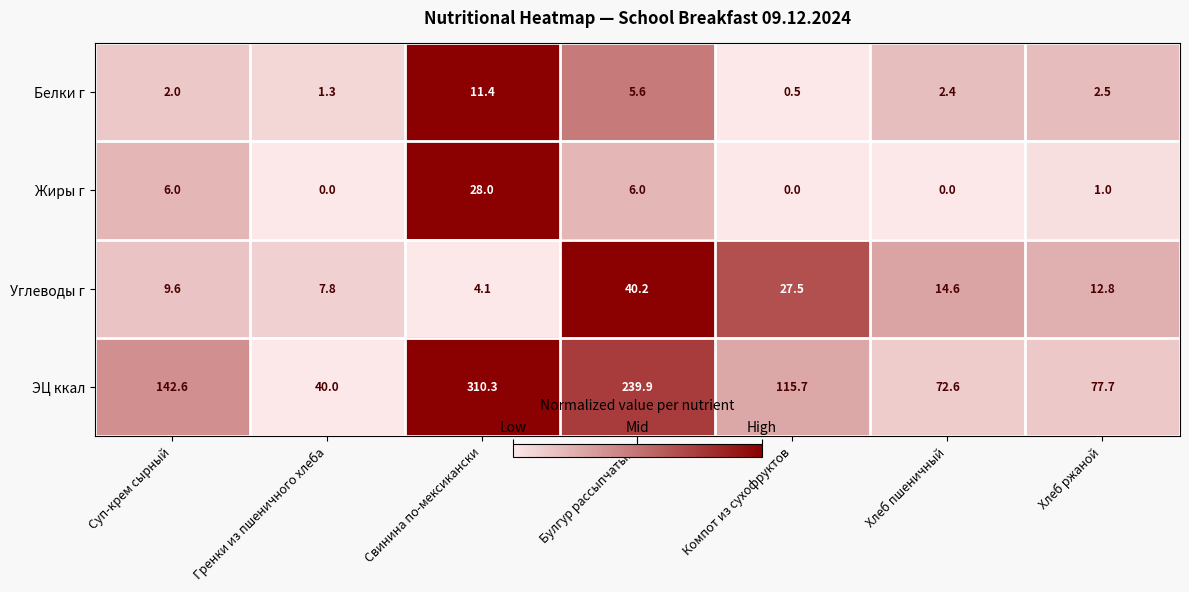

At Булгур рассыпчатый, list the series in order from largest to smallest.

ЭЦ ккал, Углеводы г, Жиры г, Белки г